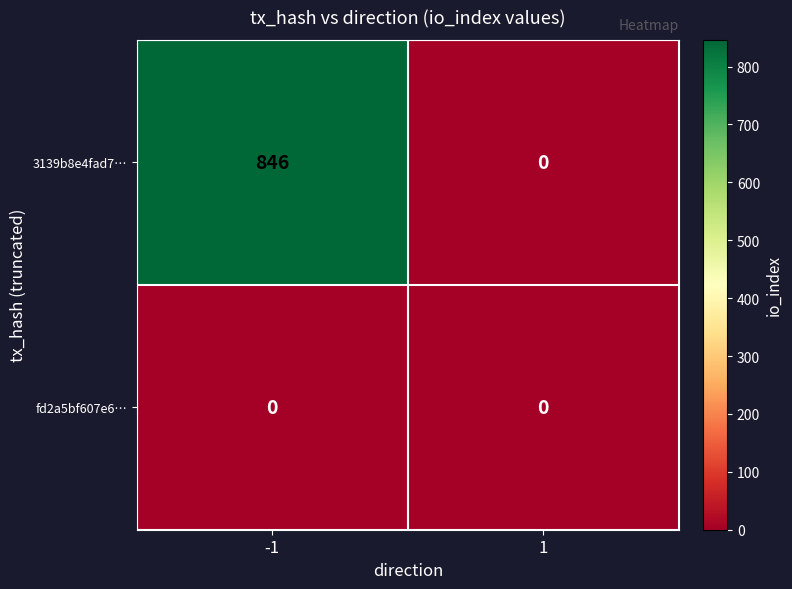

Between -1 and 1, which series saw the biggest shift?

3139b8e4fad7…